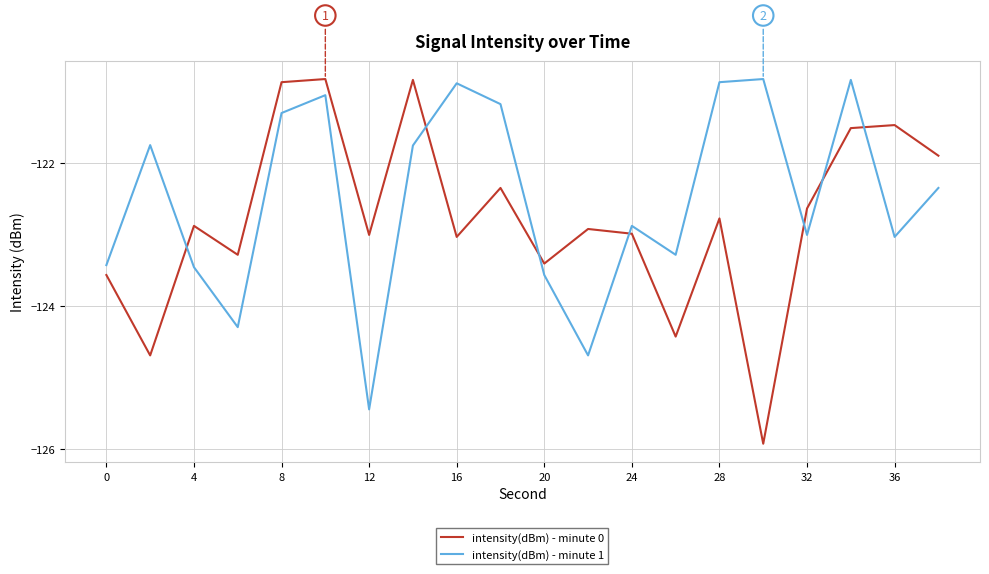

Which series has the largest total across all categories?

intensity(dBm) - minute 1